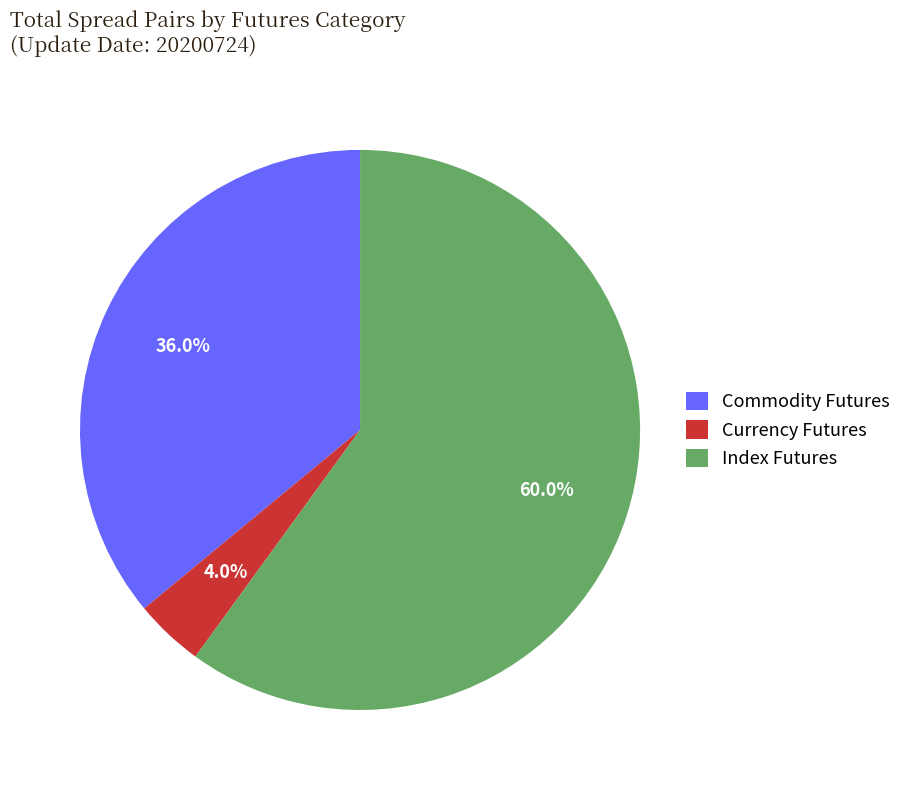

Does Index Futures represent more than half of the total?

Yes